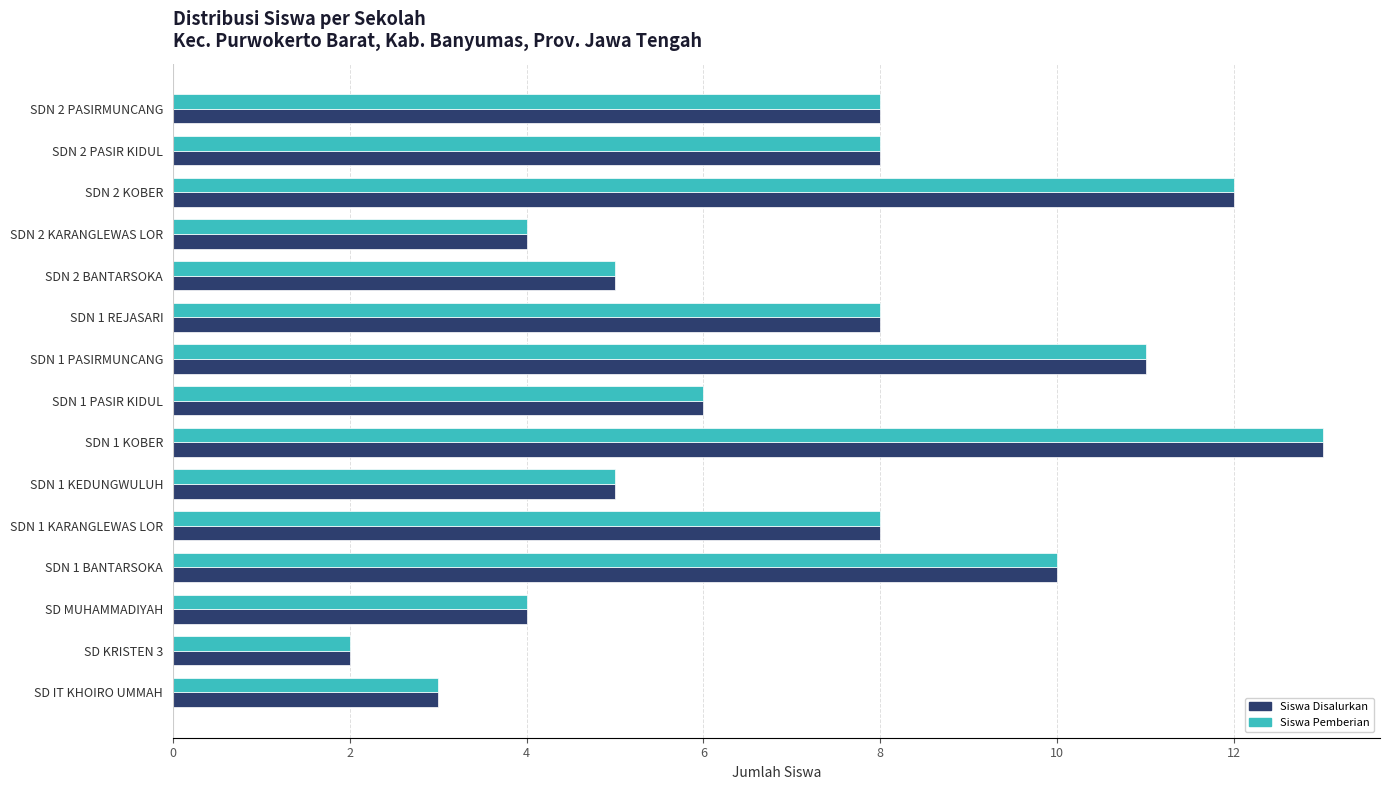

What is the total value across all series at SD MUHAMMADIYAH?

8